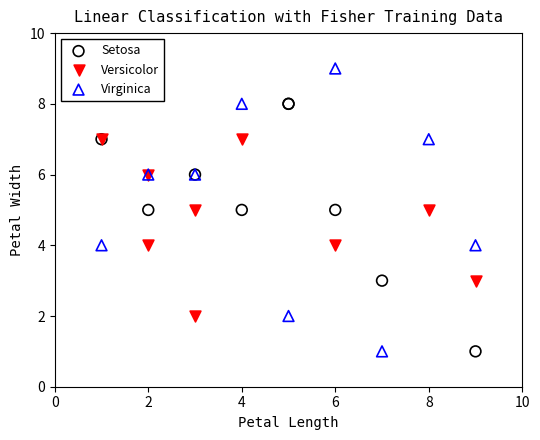

Which series reaches the maximum Y coordinate?

Virginica